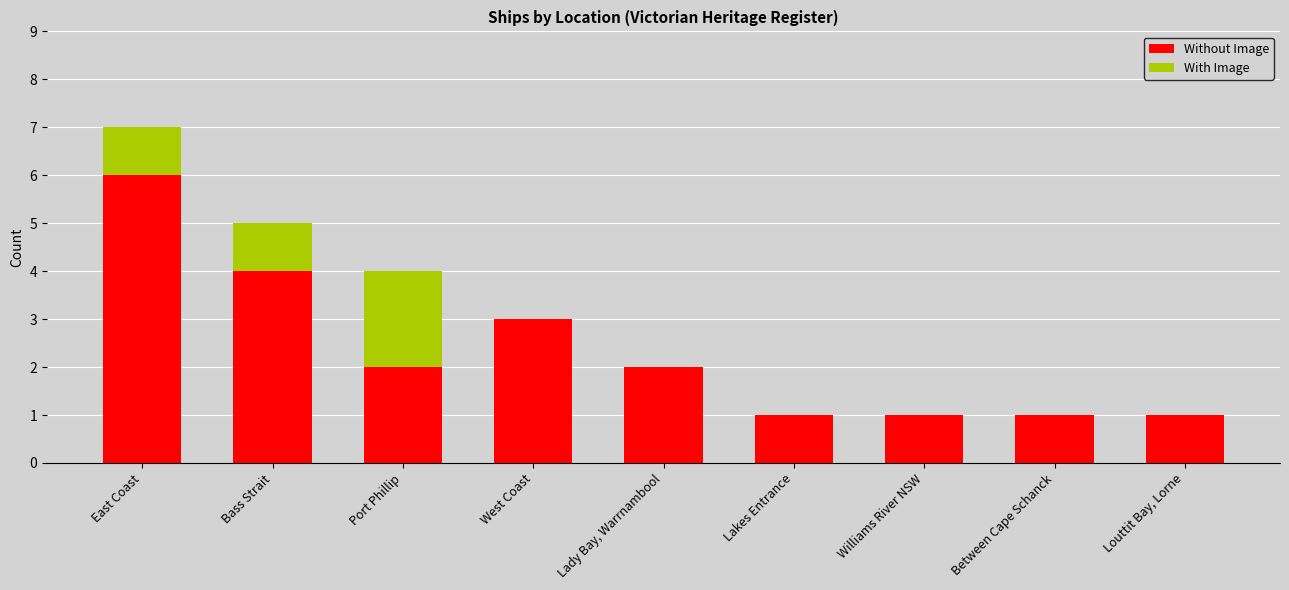

The Without Image series shows 8 at East Coast. True or false?

False